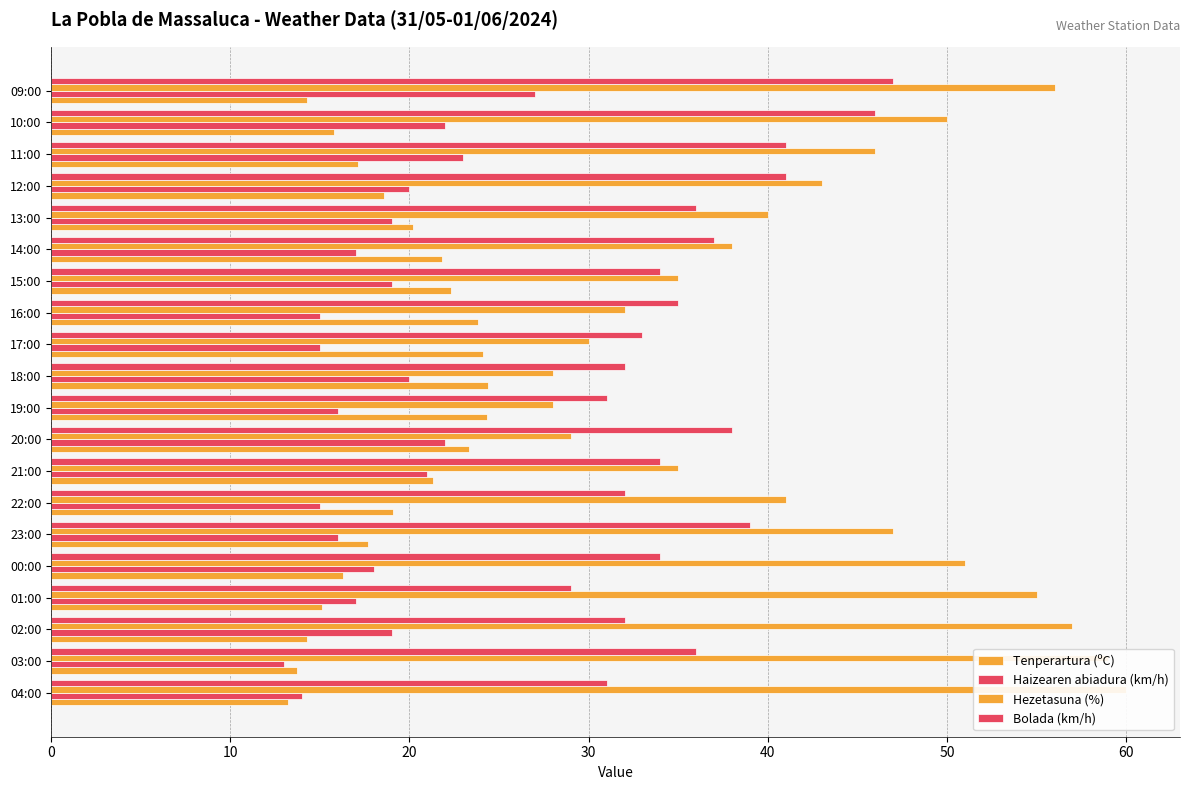

How many values in the Haizearen abiadura (km/h) series are below 19?

10